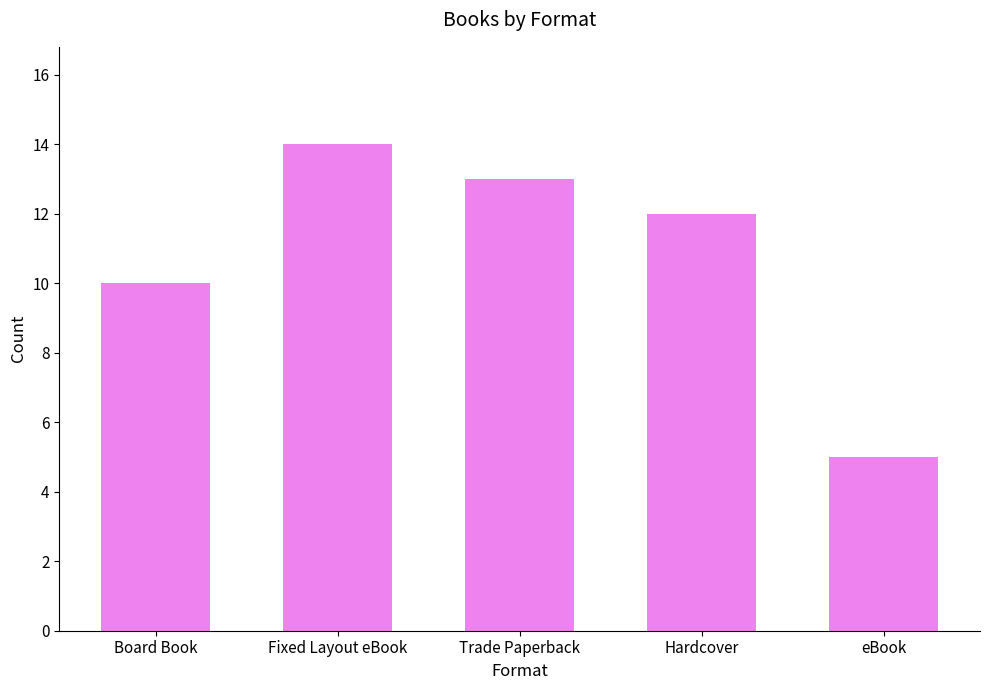

What is the approximate value at Fixed Layout eBook?

14